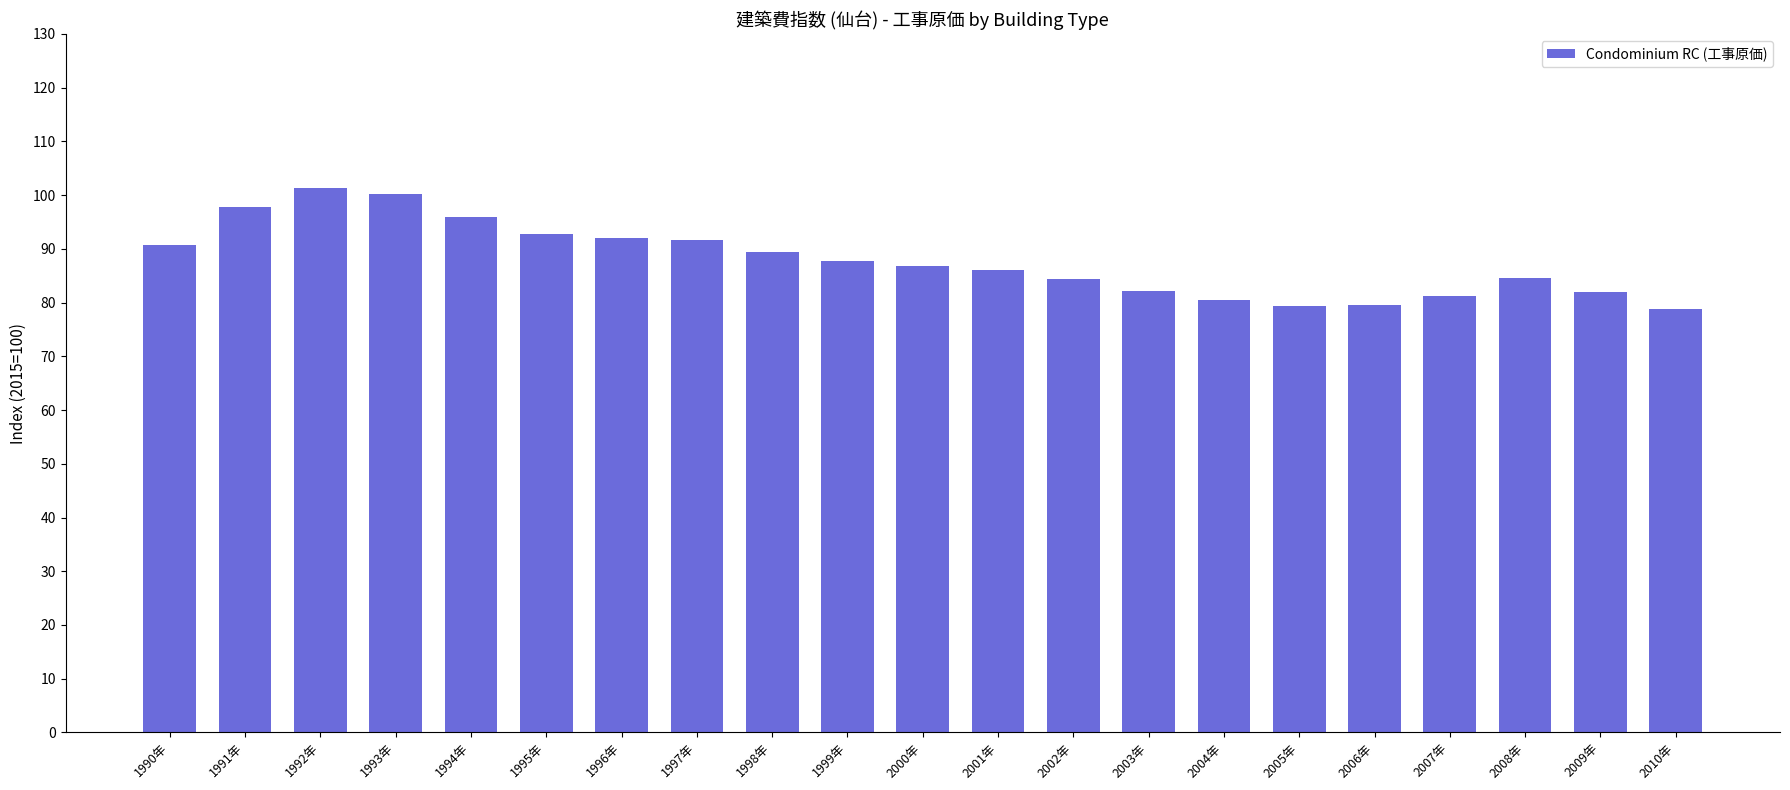

What is the change in value from 1995年 to 2001年?

-6.7